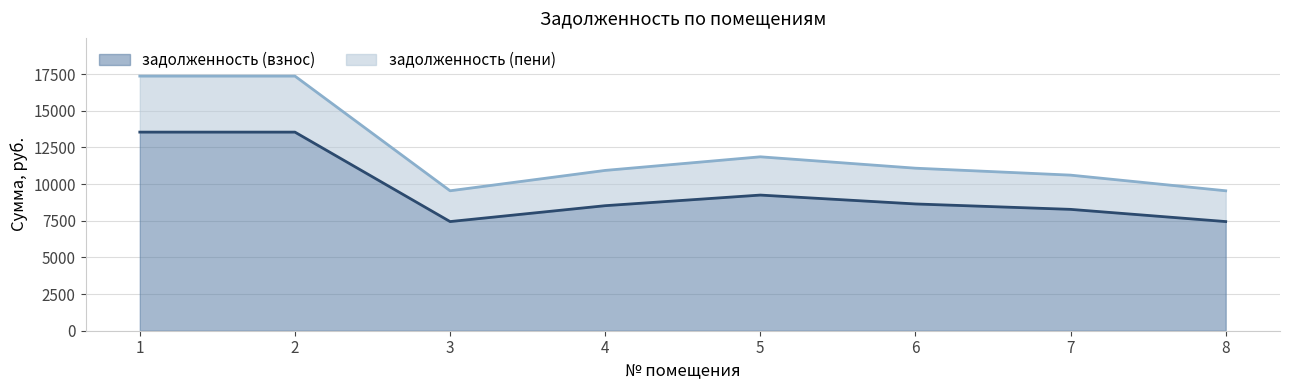

True or false: задолженность (пени) and задолженность (взнос) cross at least once.

False